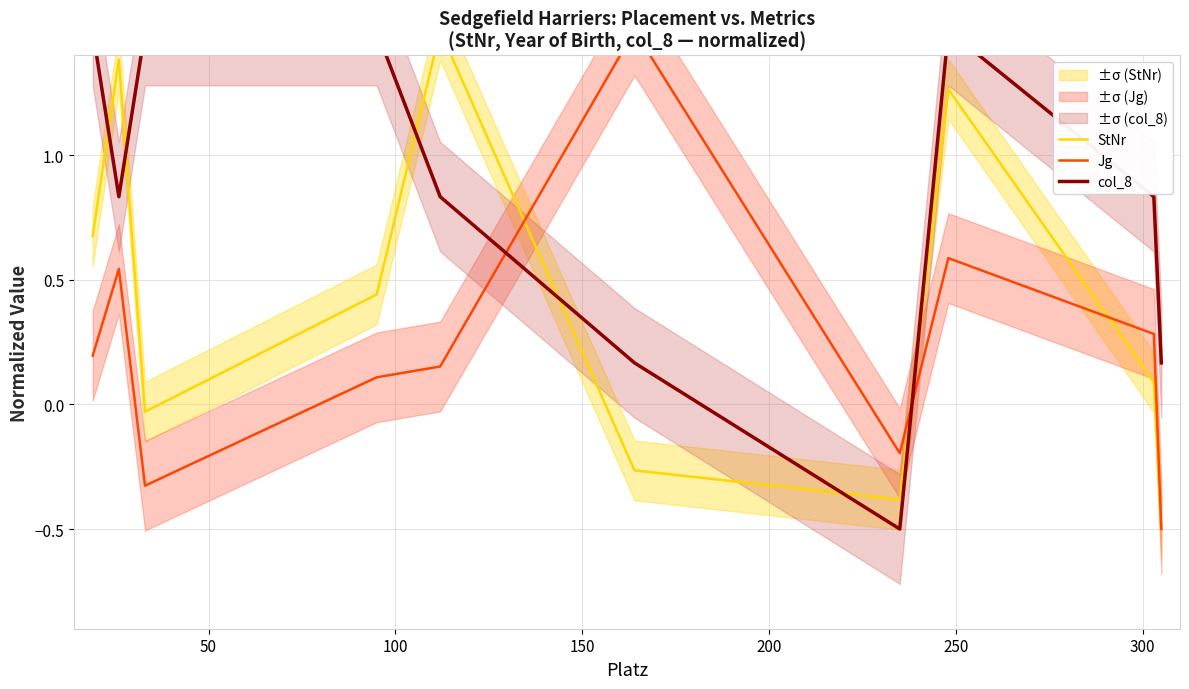

Reading left to right, list all the values displayed in this chart.

StNr: 0.7	1.4	-0.0	0.4	1.5	-0.3	-0.4	1.3	0.1	-0.5
Jg: 0.2	0.5	-0.3	0.1	0.2	1.5	-0.2	0.6	0.3	-0.5
col_8: 1.5	0.8	1.5	1.5	0.8	0.2	-0.5	1.5	0.8	0.2